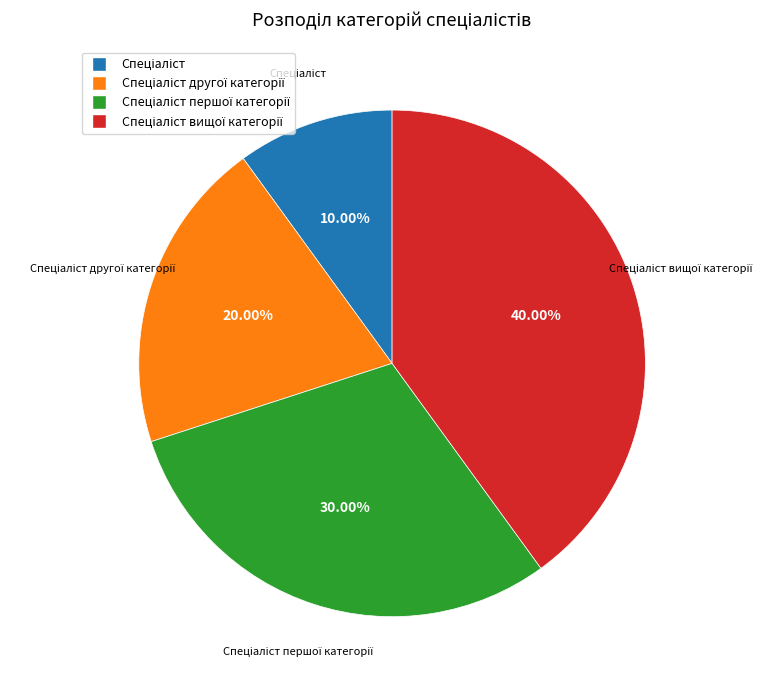

Is there a majority slice in this chart?

No